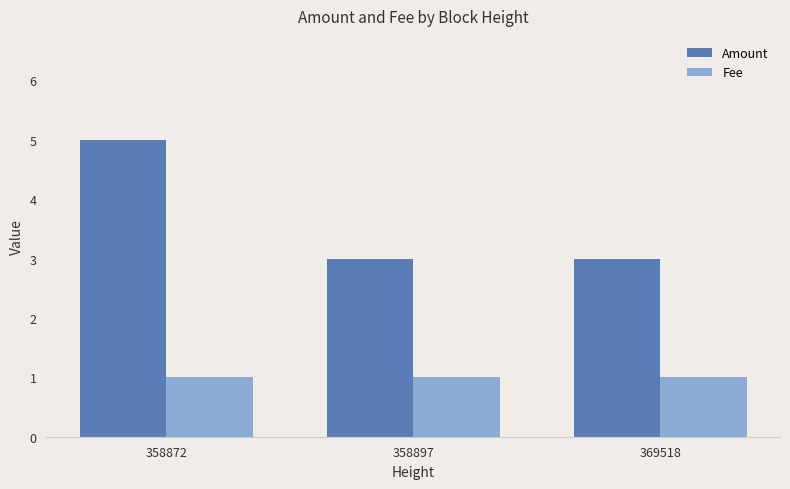

Count the number of data series in this chart.

2